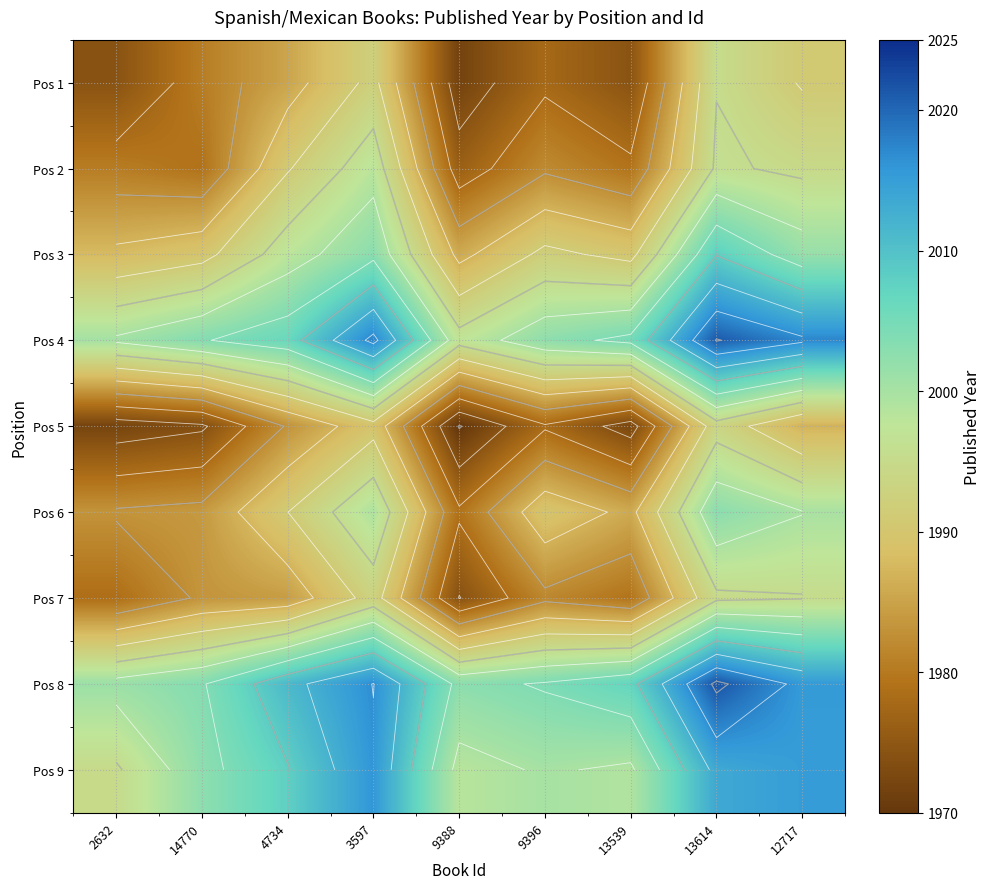

What is the sum of all Pos 2 values?

17876.6